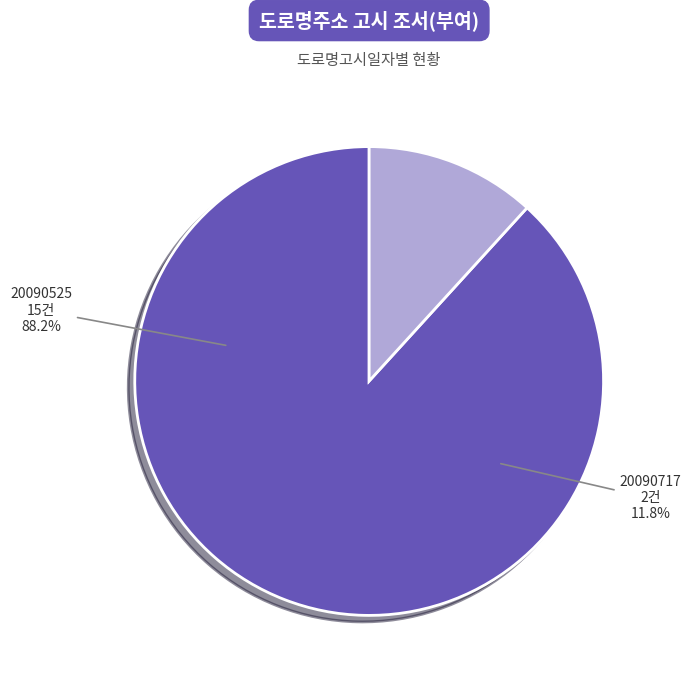

Combined, do 20090717 and 20090525 account for over 50%?

Yes